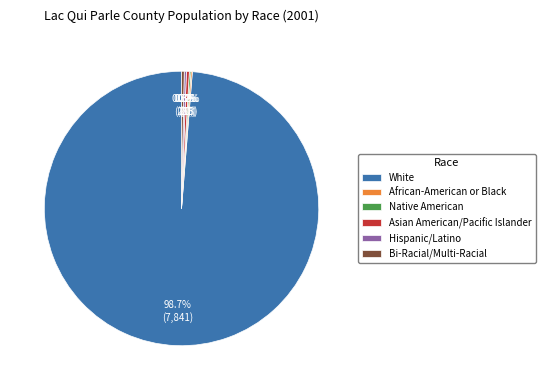

Which slice is the largest?

White